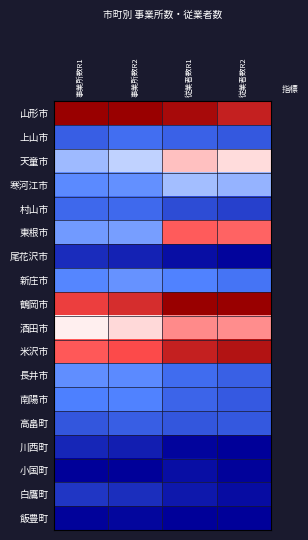

Which has a higher value, 事業所数R2 or 従業者数R2?

事業所数R2